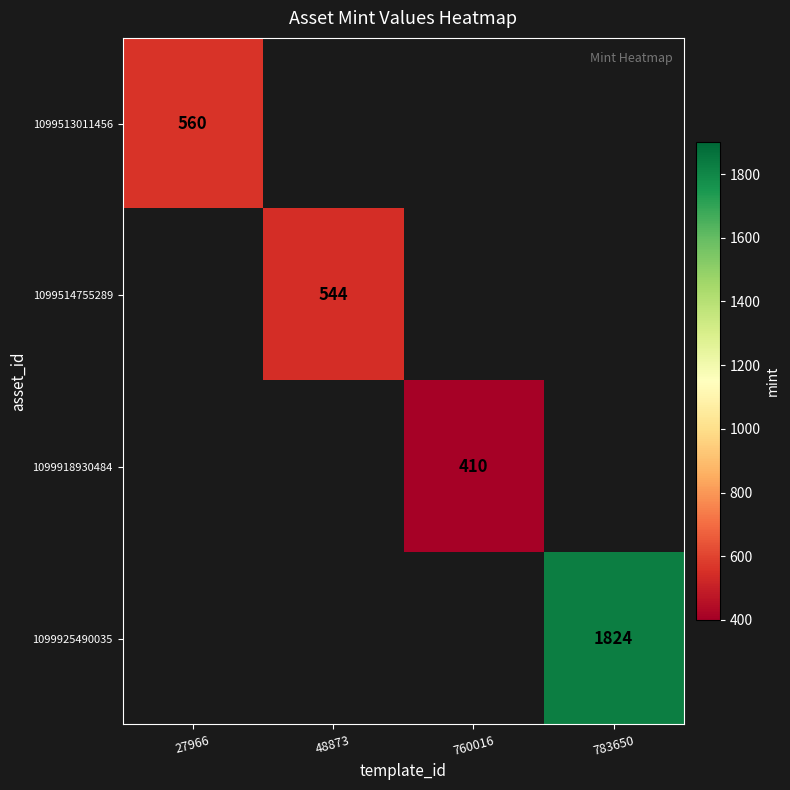

Is it true that 1099918930484 equals 231 at 760016?

False